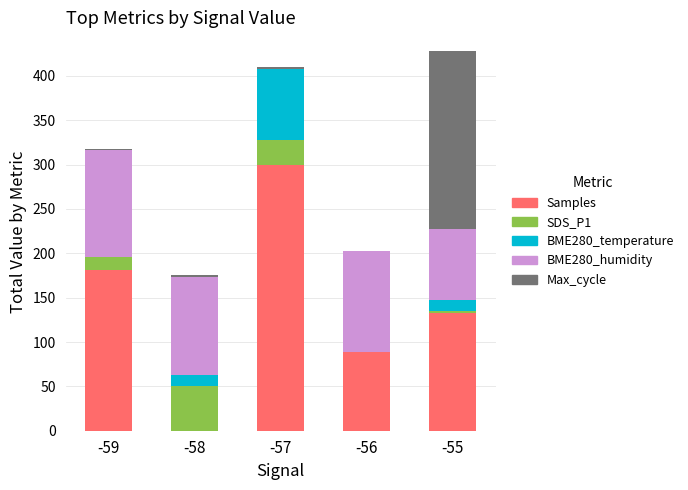

Reading left to right, transcribe the values for Samples.

-59=180.8	-58=0.0	-57=300.0	-56=89.1	-55=132.9